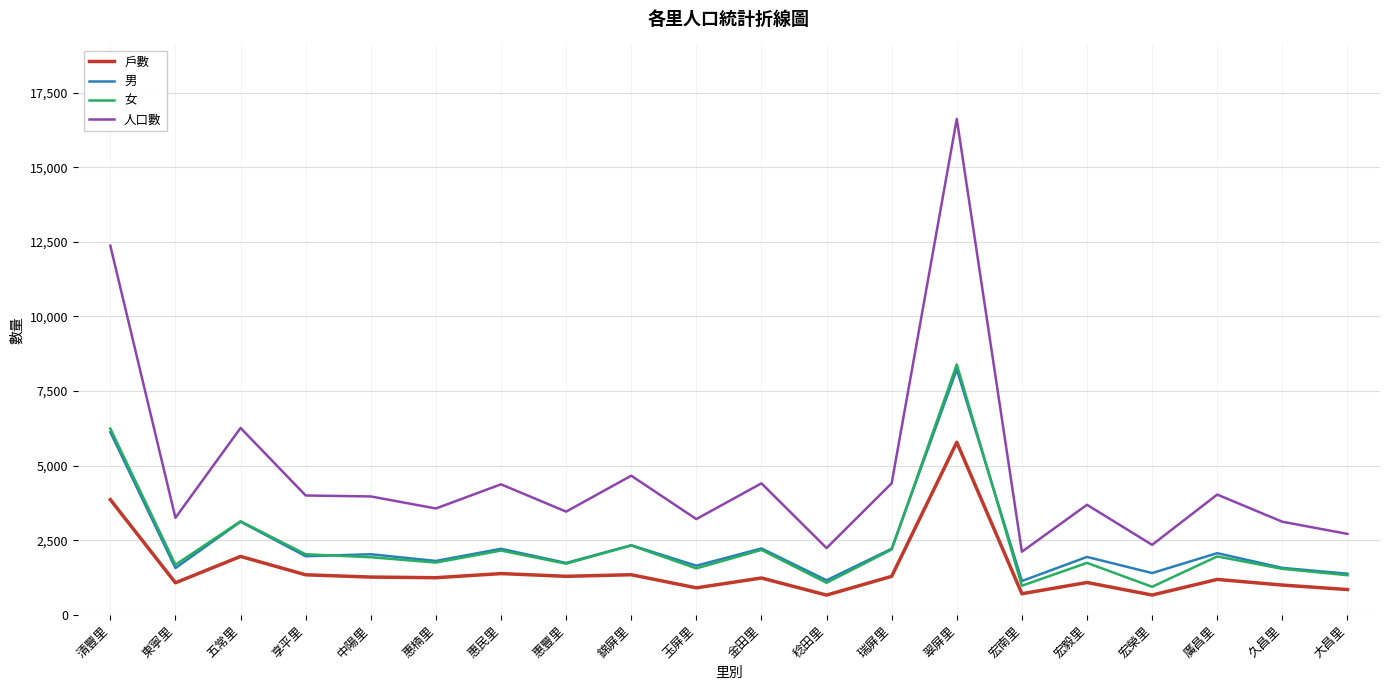

What is the smallest value displayed?

667